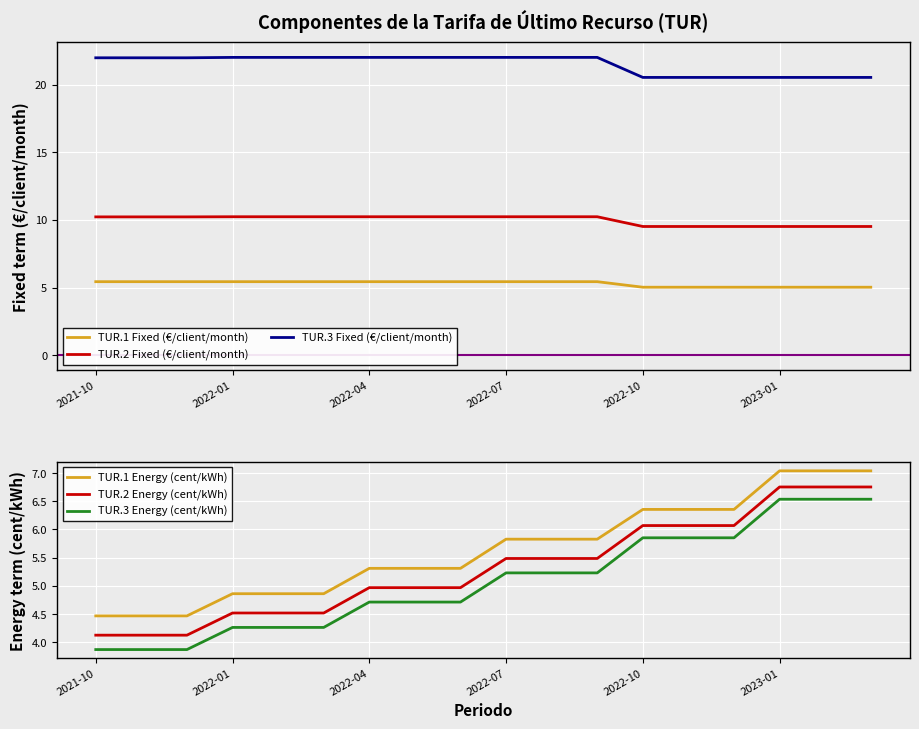

True or false: TUR.3 Fixed (€/client/month) and TUR.3 Energy (cent/kWh) intersect in this chart.

False